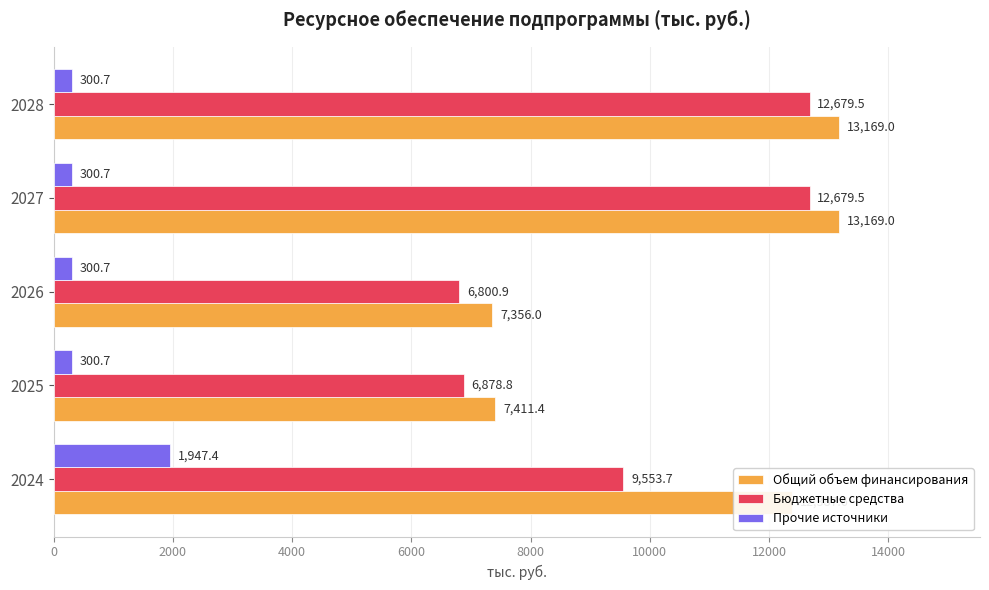

What is the smallest value displayed?

300.7